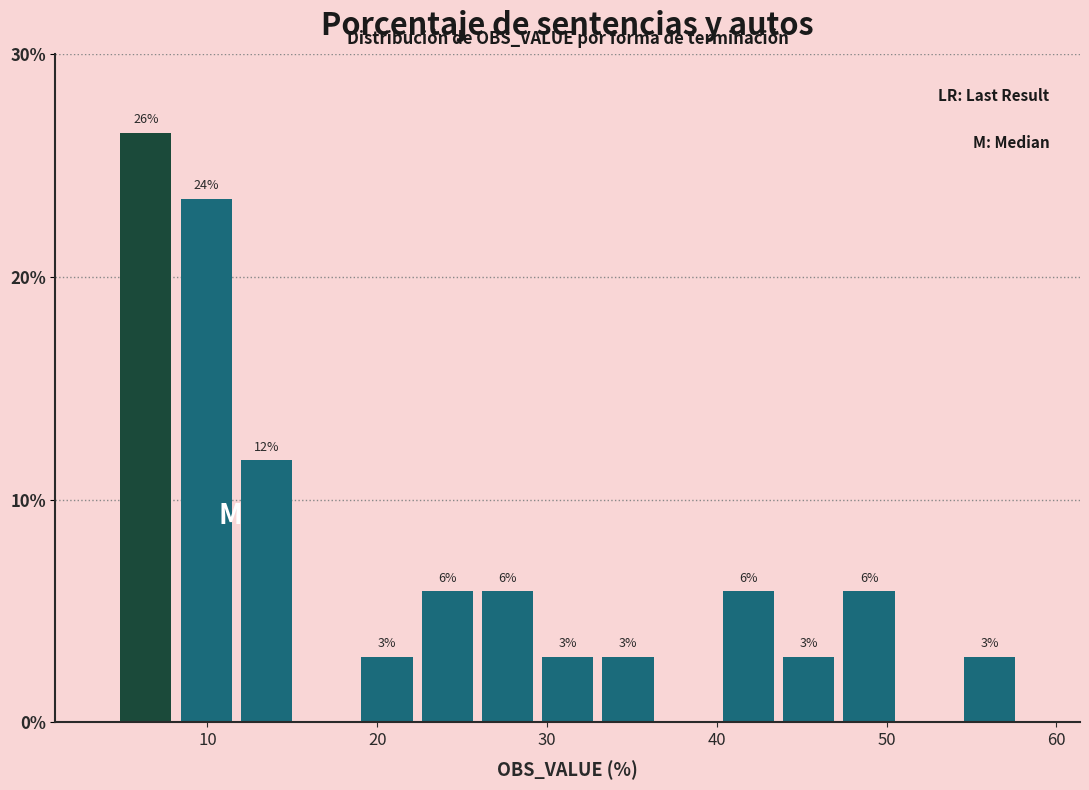

Around what value on the x-axis is the tallest bar? Give the approximate position of its centre, as read against the axis.

6